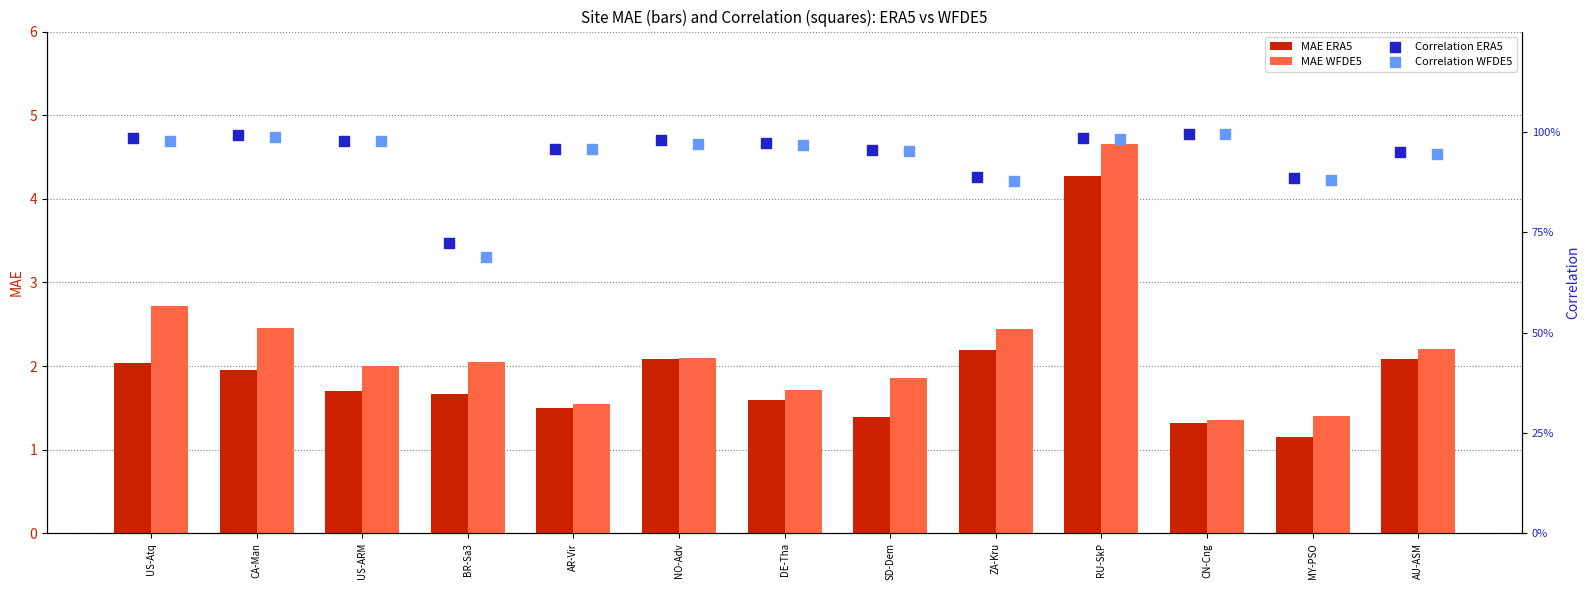

What are all the series names shown in the legend?

MAE ERA5, MAE WFDE5, Correlation ERA5, Correlation WFDE5